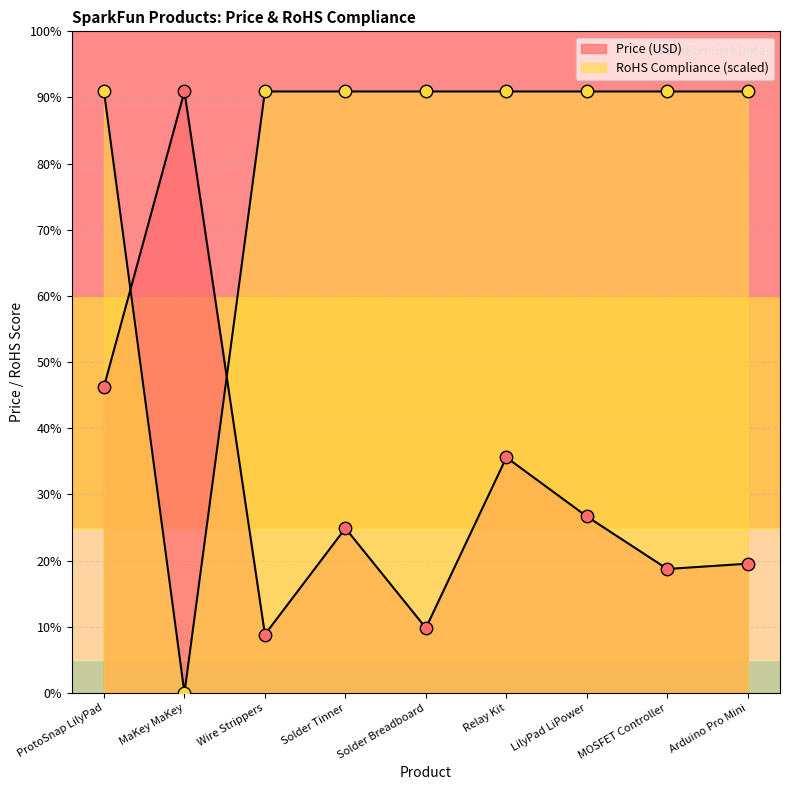

Does the chart have visible grid lines?

Yes